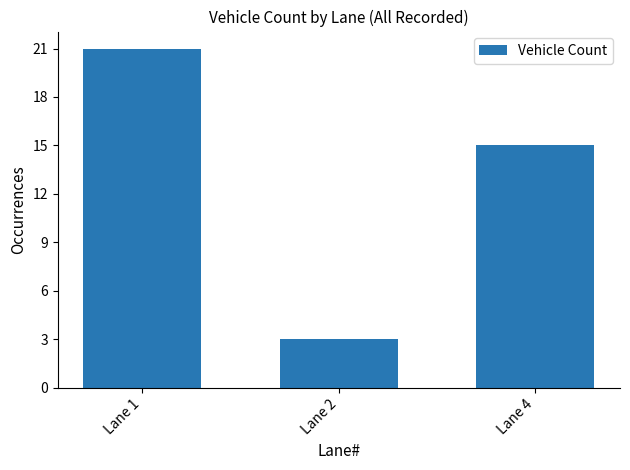

True or false: the data shows 8 at Lane 1.

False